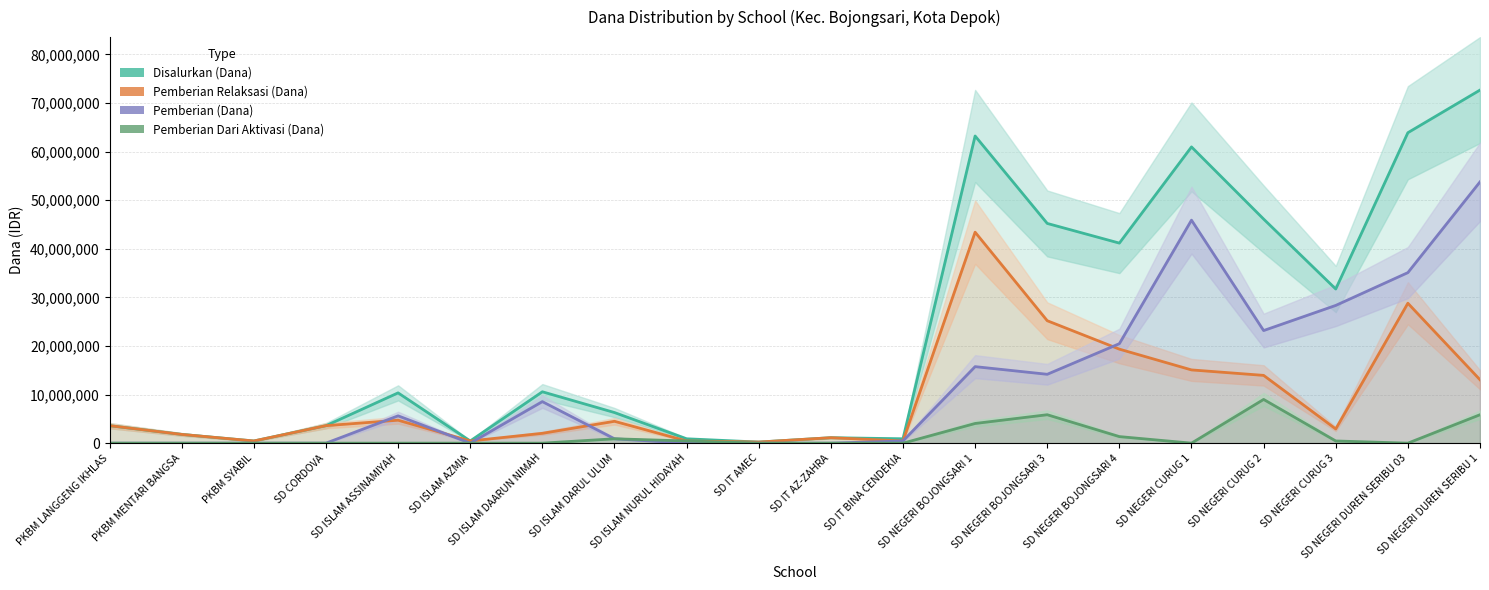

How many data points does each series have?

20